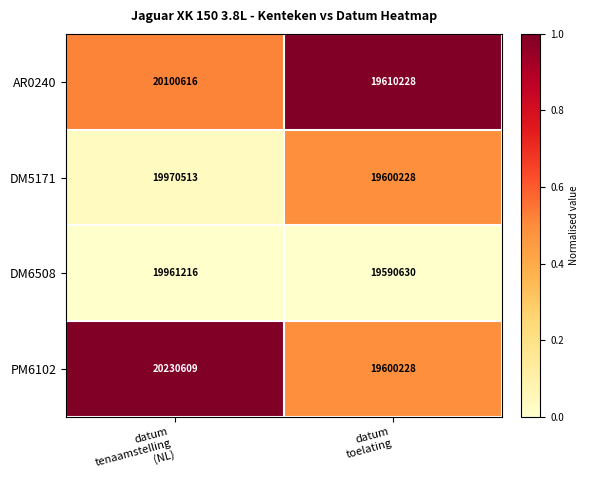

What is the average value of the DM6508 series?

19775923